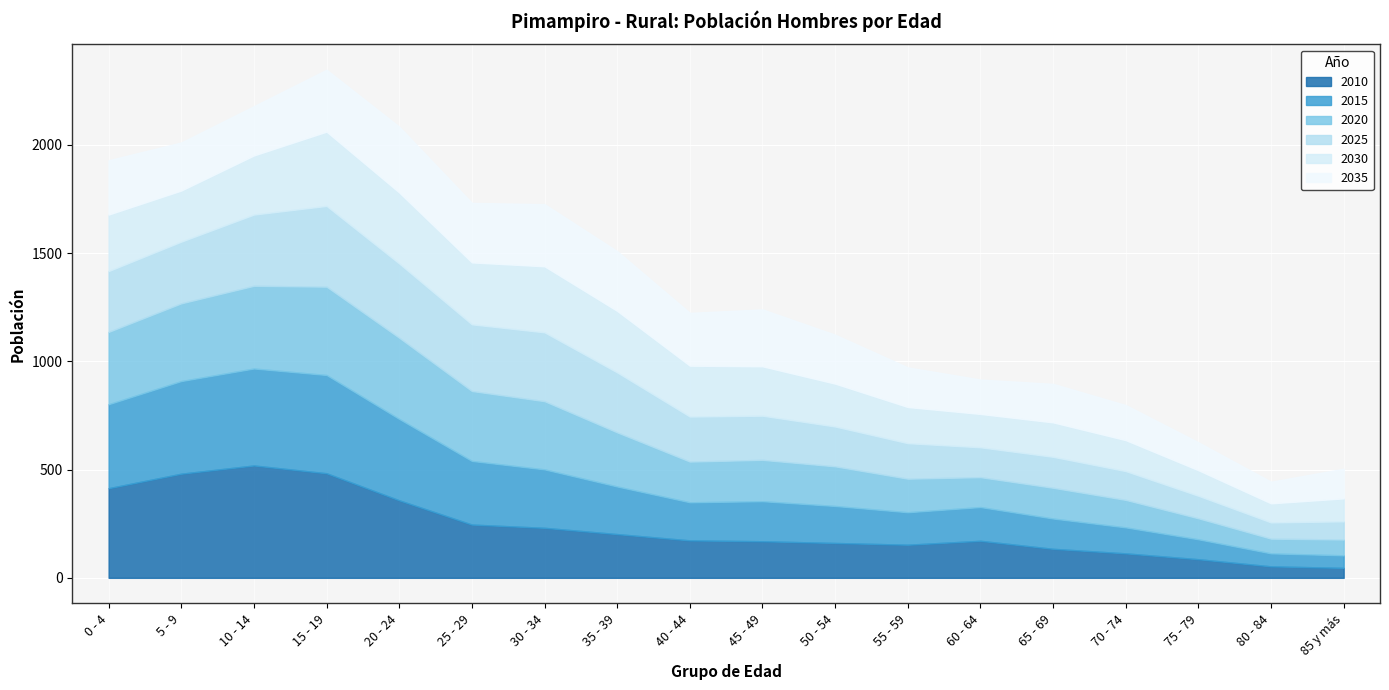

Which series has the largest range (max minus min)?

2010